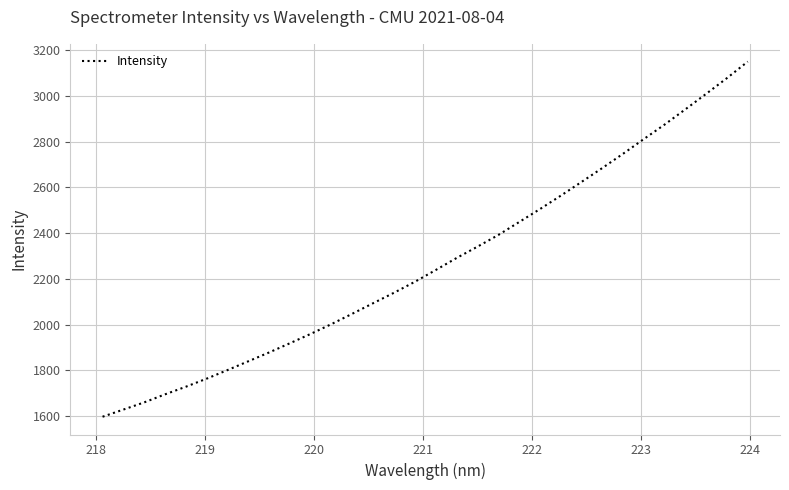

What is the minimum value shown in the chart?

1596.9